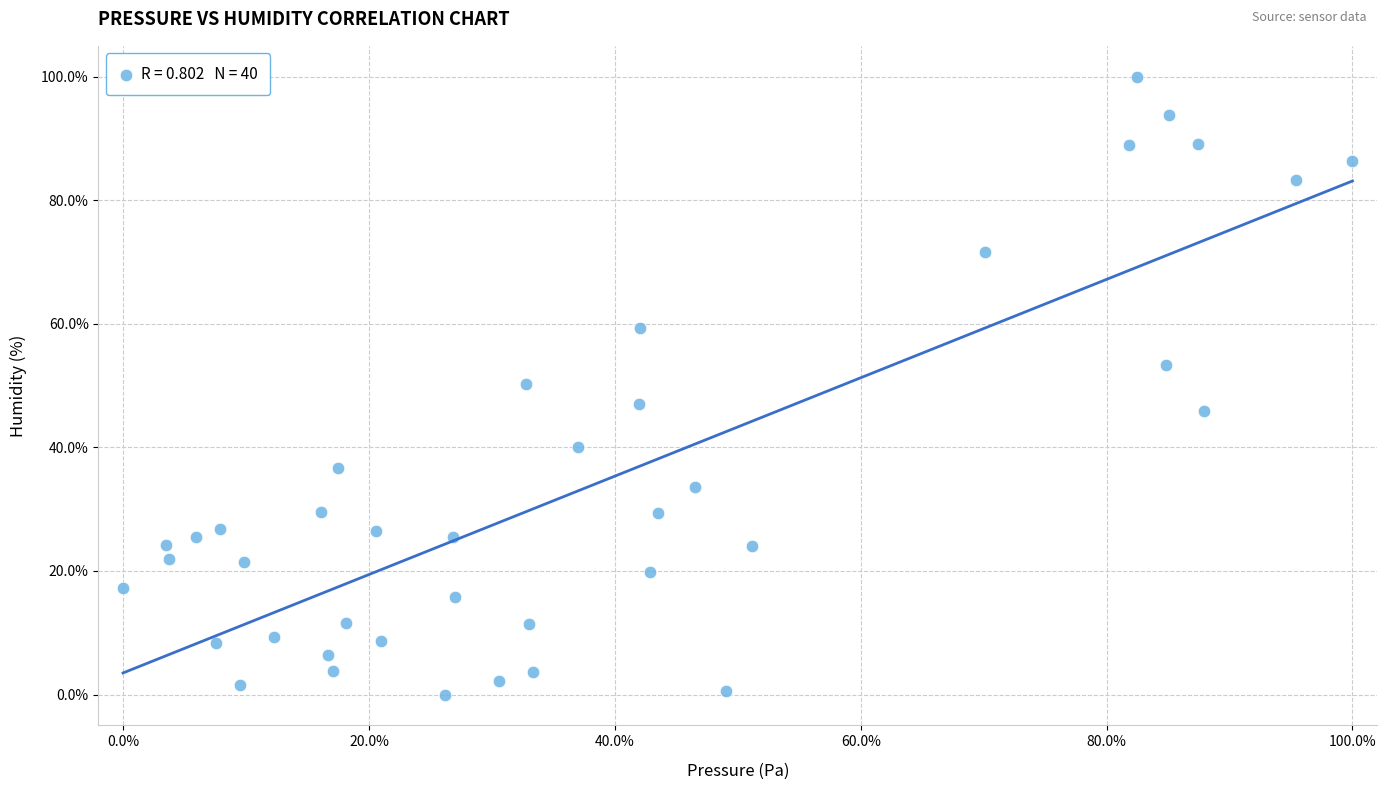

What is the range of Y values (max minus min)?

100.0